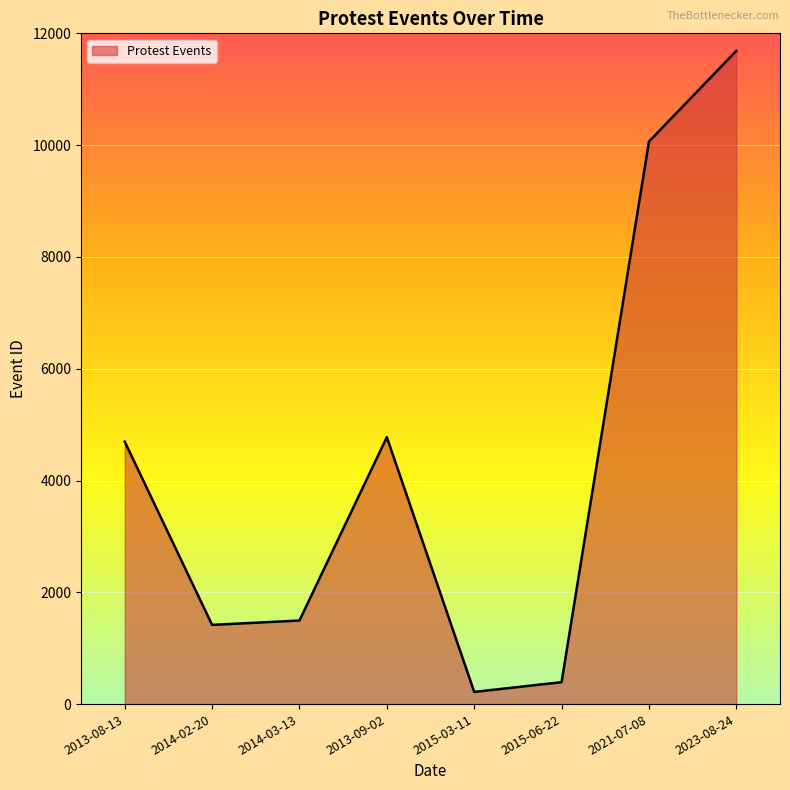

What is the change in value from 2014-03-13 to 2023-08-24?

+10191